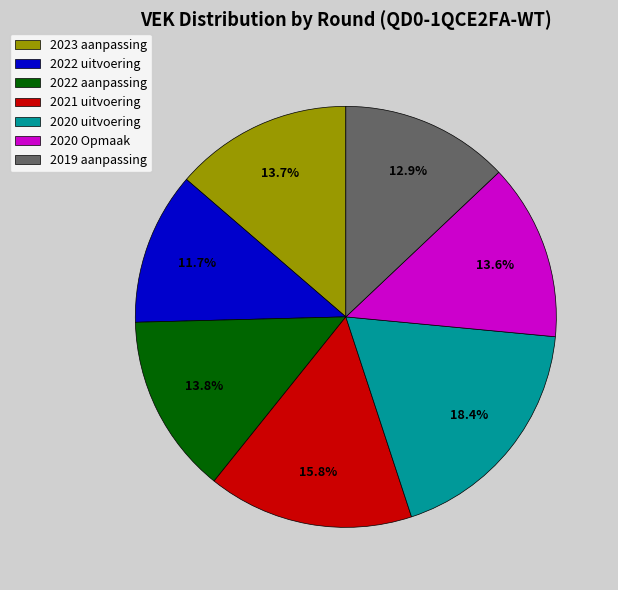

To the nearest percent, what is the average slice percentage?

14%